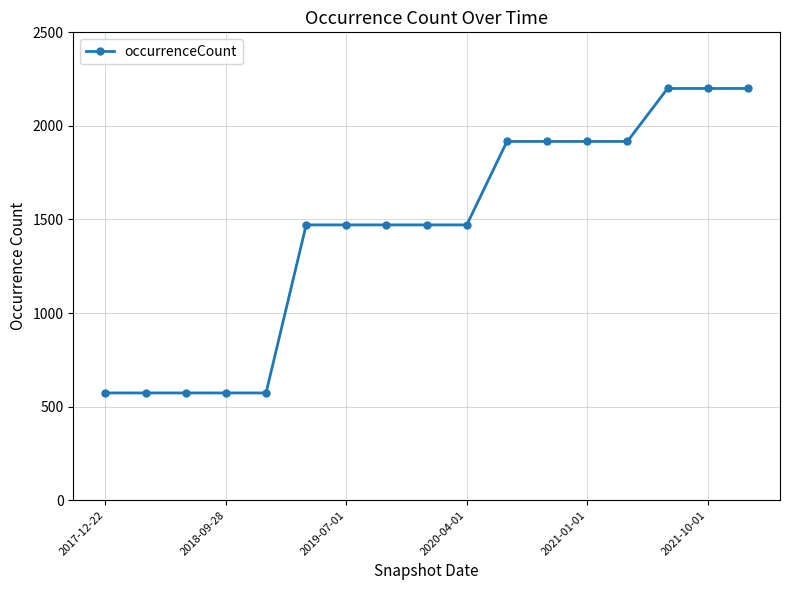

What is the maximum value shown in the chart?

2200